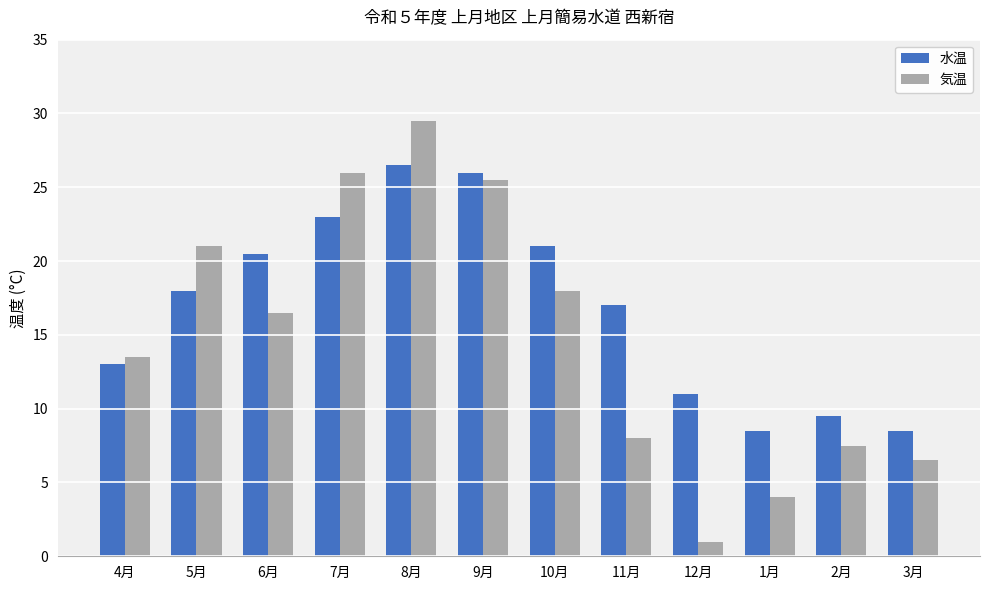

What is the difference between the second highest and minimum values in the 気温 series?

25.0